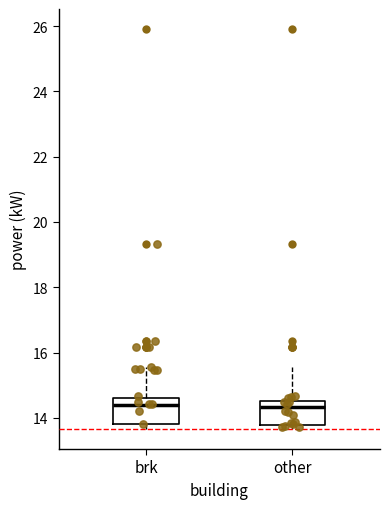

Reading left to right, read every box against the y-axis: the position of its median line, the range the box covers, and the ends of its whiskers. The values are not printed on the chart, so give them approximately, as read against the axis.

brk: median 14.4, box 13.8 to 14.6, whiskers 13.6 to 15.6
other: median 14.4, box 13.8 to 14.6, whiskers 13.6 to 15.6